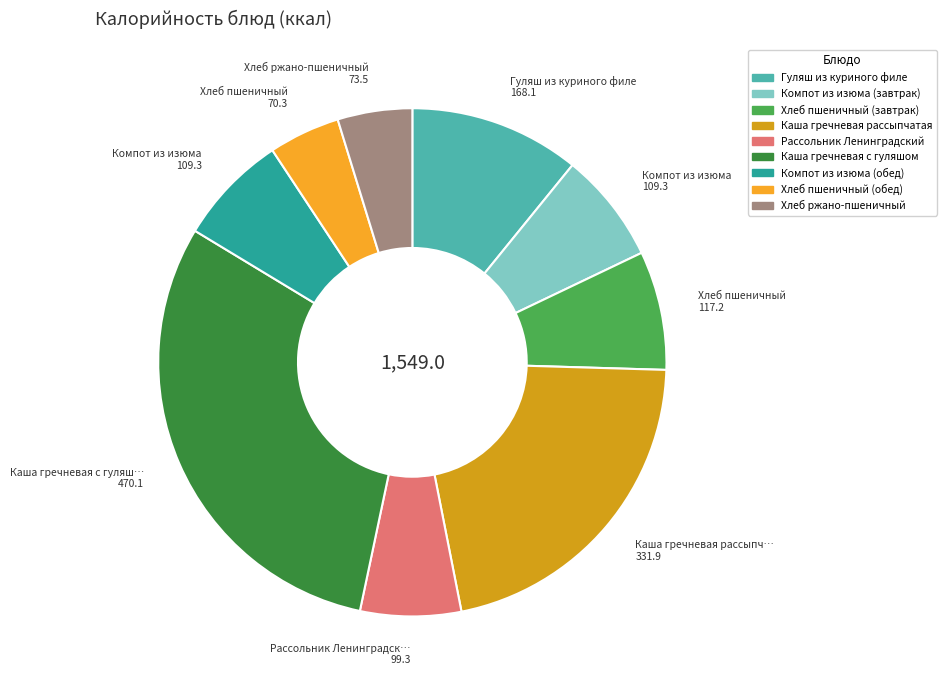

Which slice is the largest?

Каша гречневая с гуляшом